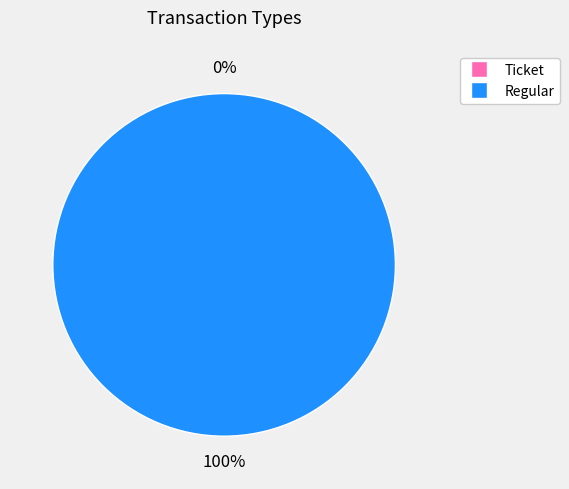

What is the largest slice in the pie chart?

Regular